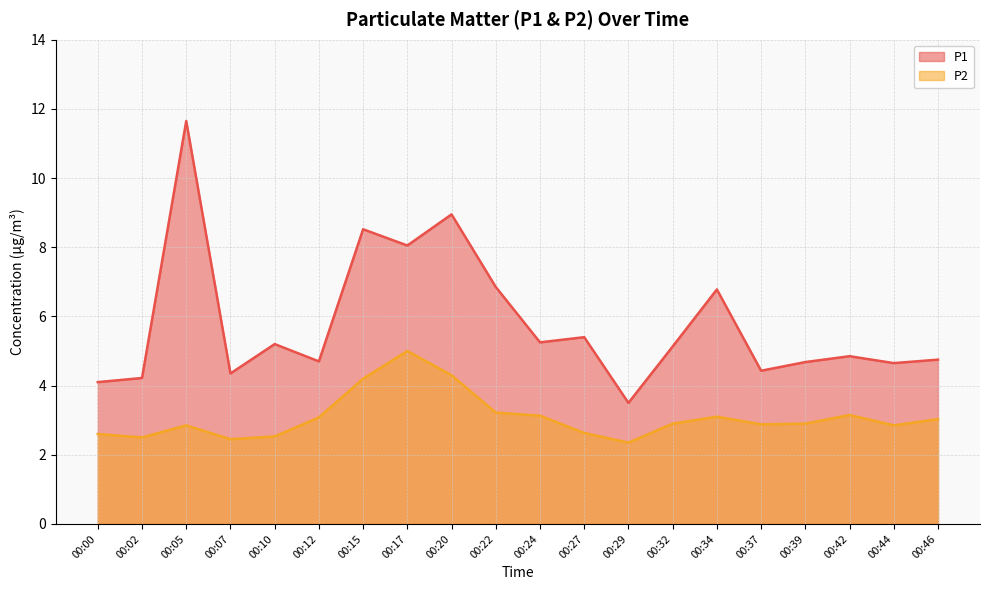

At which category is the sum across all series the highest?

00:05